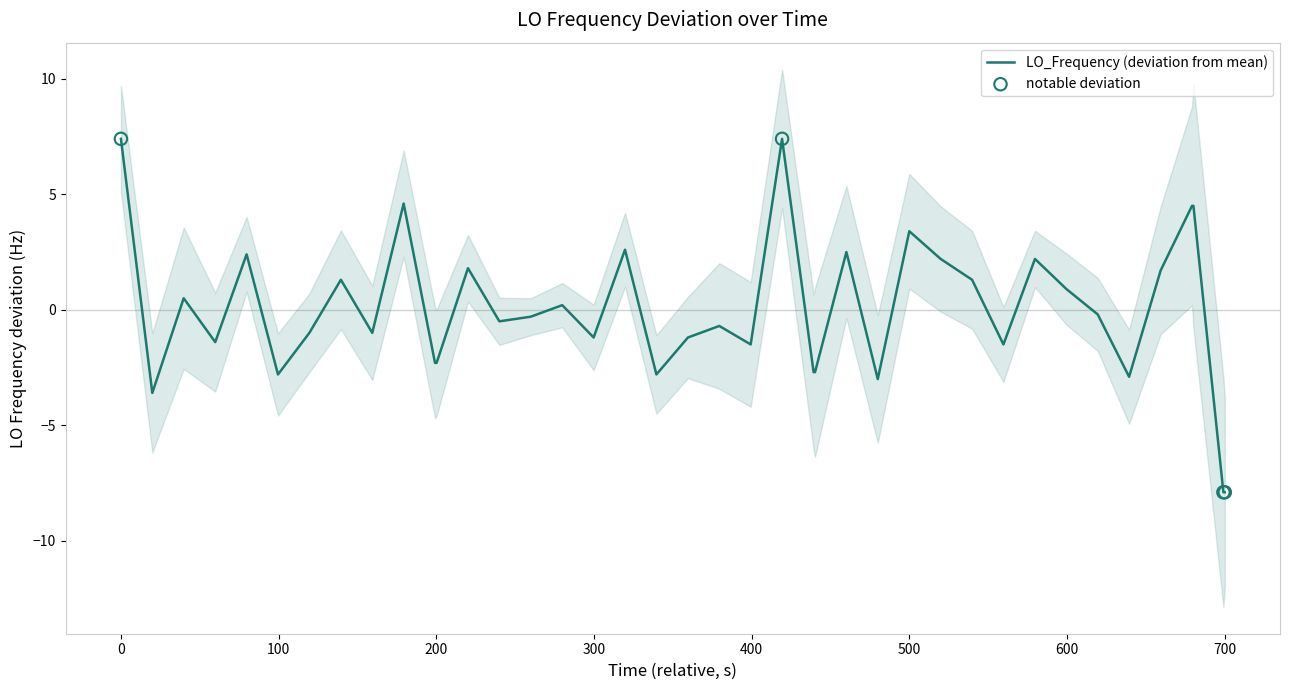

What is the lowest value of the LO_Frequency (deviation from mean) series?

-7.9